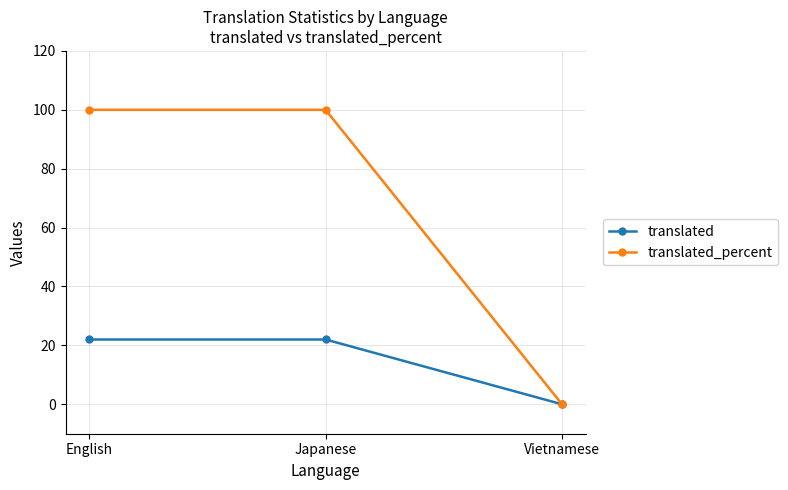

At Japanese, list the series in order from largest to smallest.

translated_percent, translated